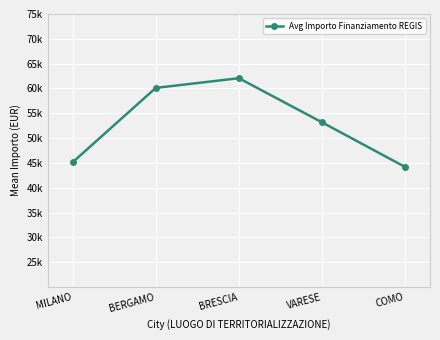

What is the value of the 5th point from the left?

44184.2